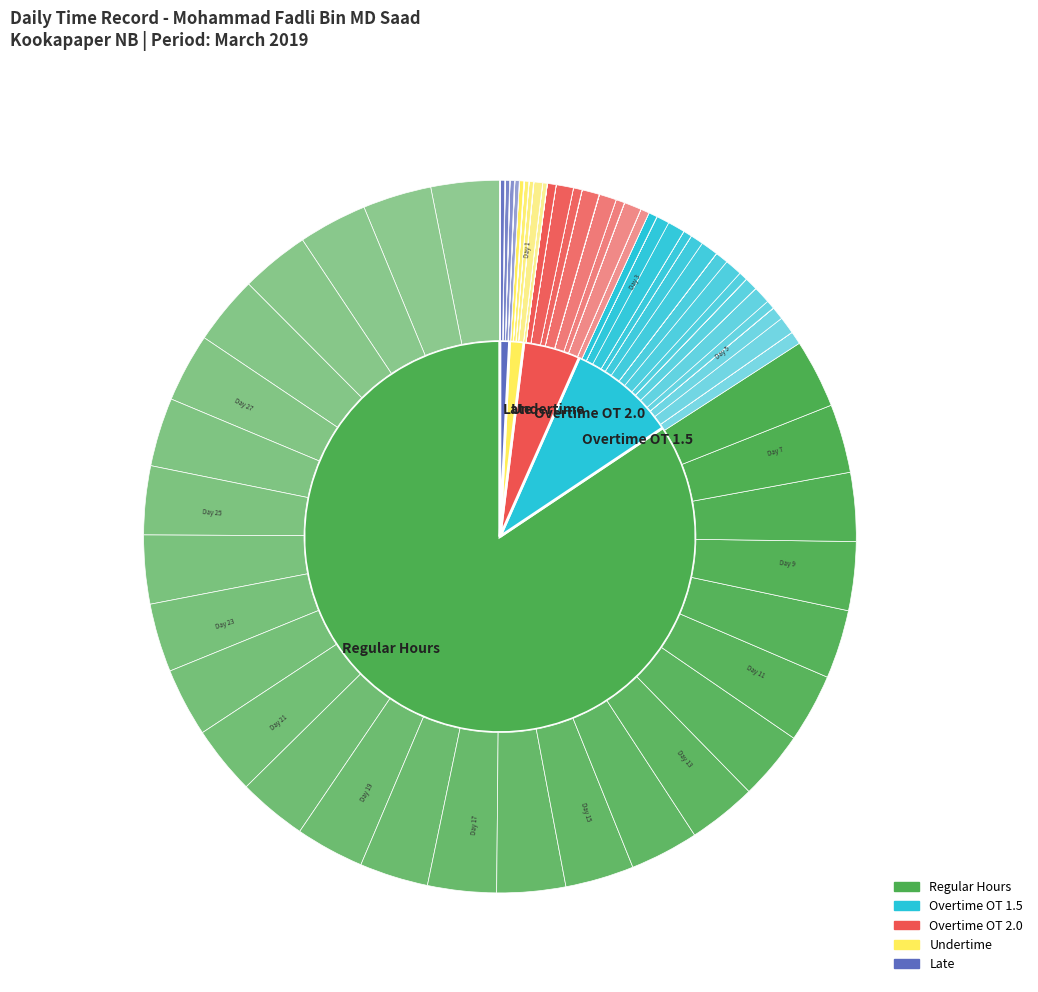

Combined, do Day 7 and Day 1 account for over 50%?

No